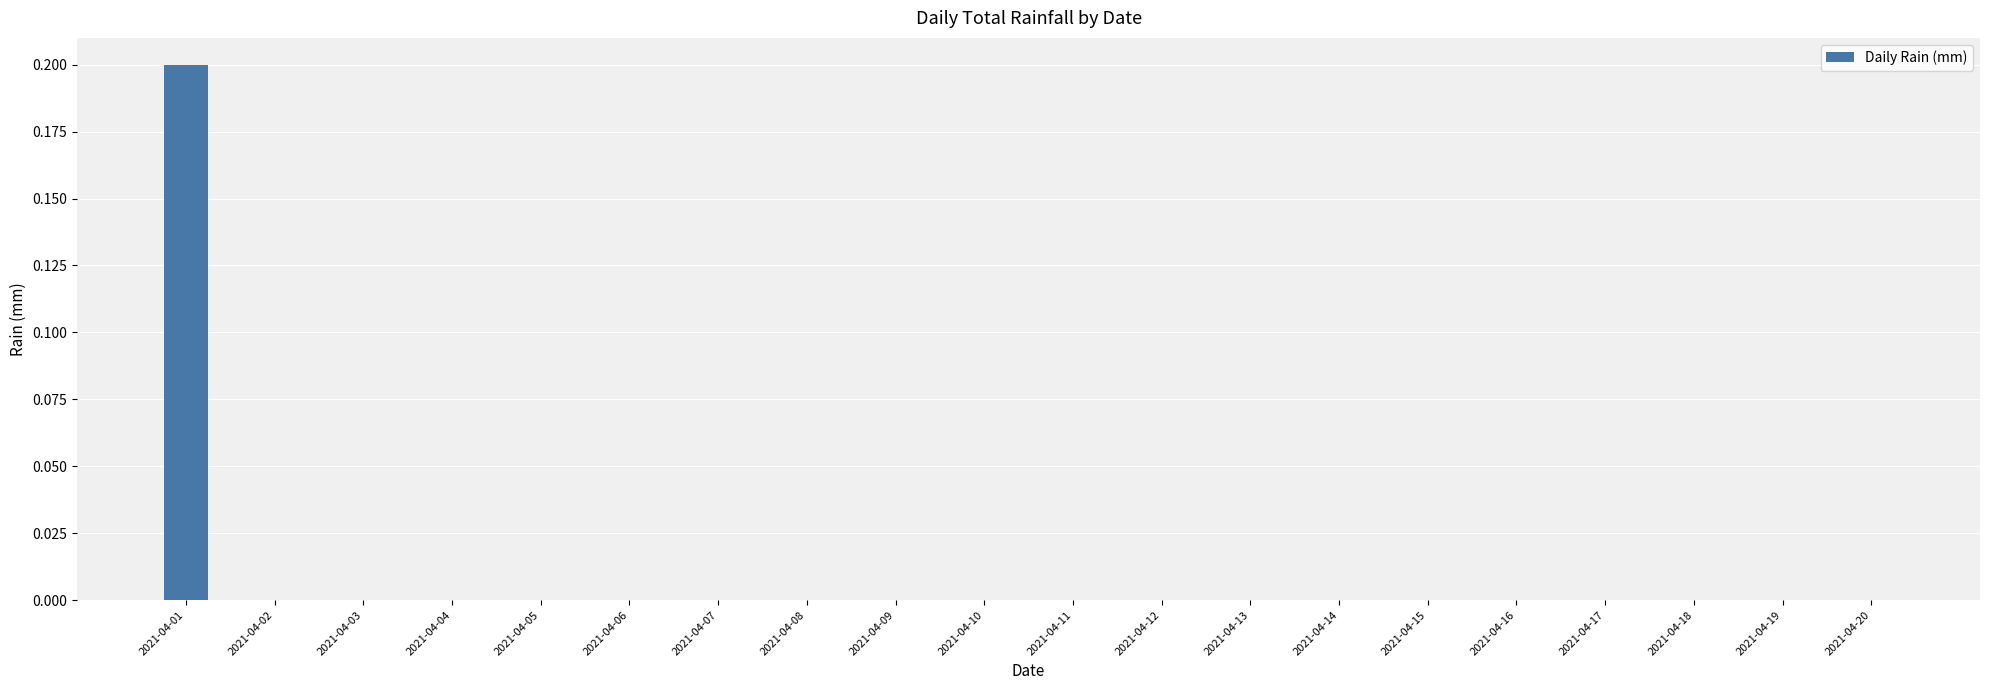

Is it true that the value at 2021-04-12 is -0.1?

False